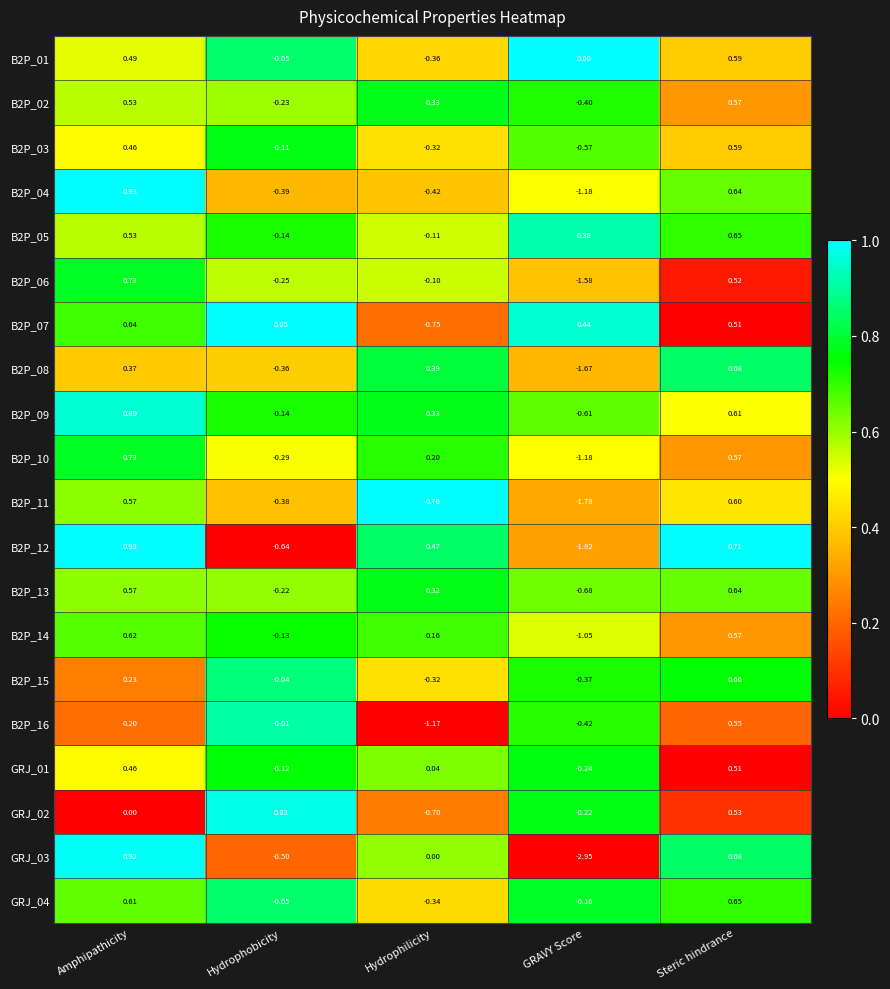

Which category has the lowest value in the B2P_05 series?

Hydrophobicity